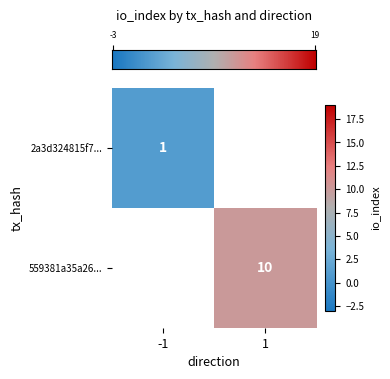

At how many categories does at least one series exceed 3?

1